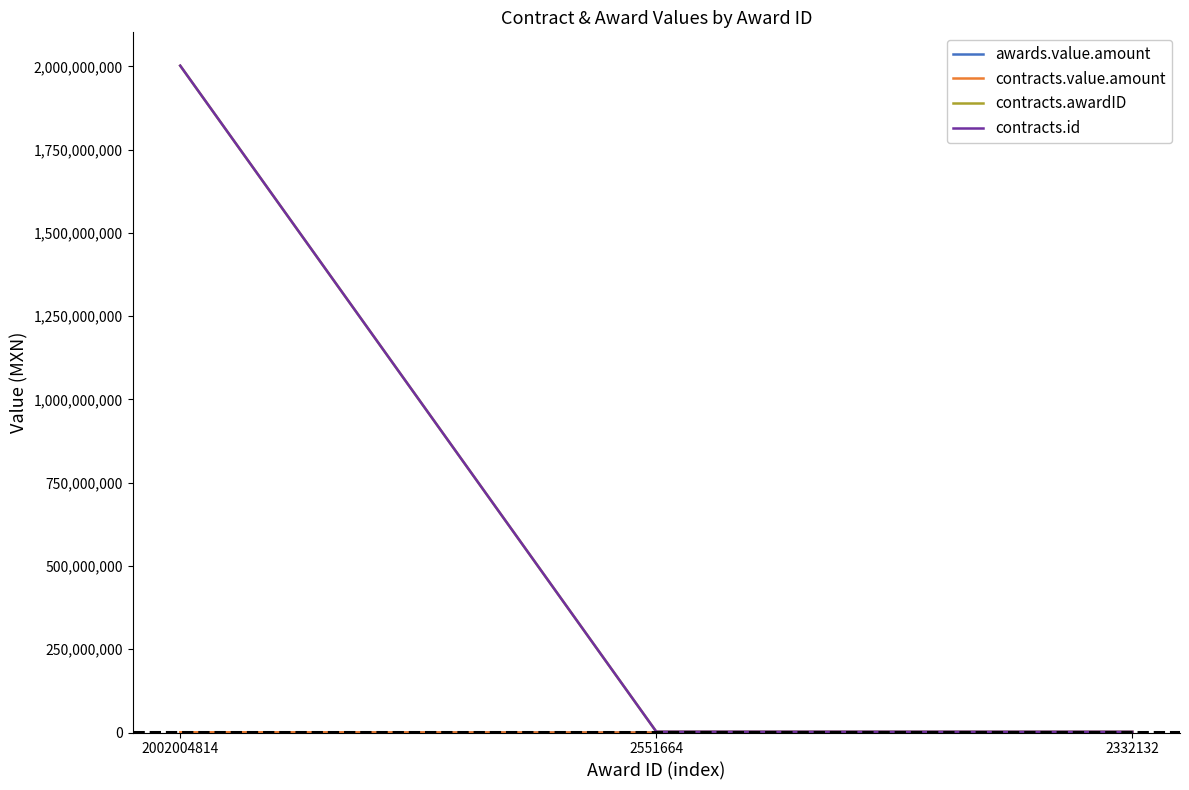

Reading left to right, transcribe all the data shown in this chart.

awards.value.amount: 821191	80768	80768
contracts.value.amount: 821191	80768	80768
contracts.awardID: 2002004814	2551664	2332132
contracts.id: 2002004814	2551664	2332132